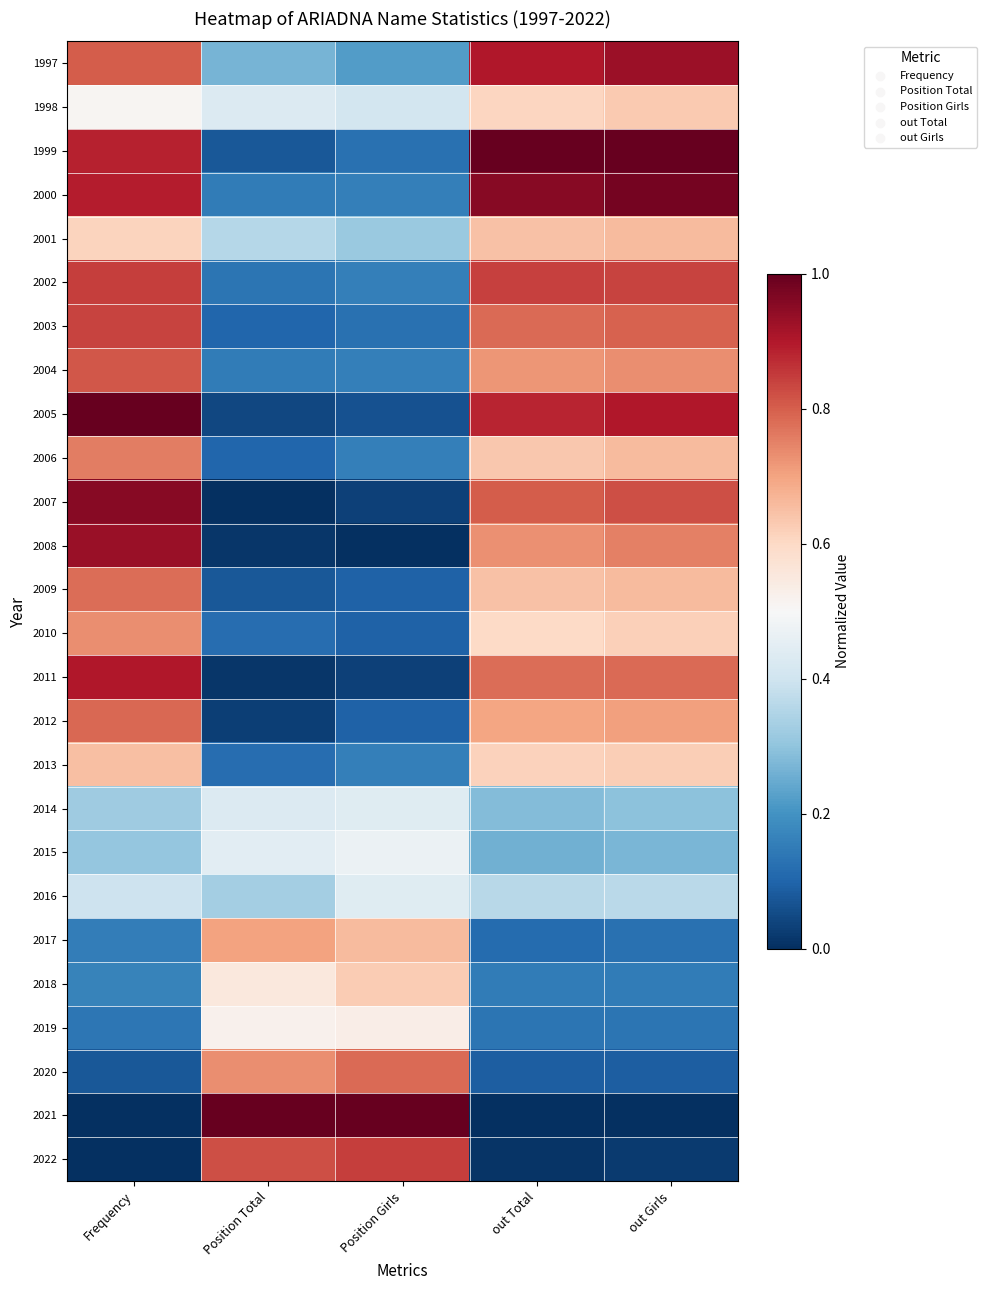

Reading left to right, transcribe all the data shown in this chart.

1997: Frequency=0.8	Position Total=0.3	Position Girls=0.2	out Total=0.9	out Girls=0.9
1998: Frequency=0.5	Position Total=0.4	Position Girls=0.4	out Total=0.6	out Girls=0.6
1999: Frequency=0.9	Position Total=0.1	Position Girls=0.1	out Total=1.0	out Girls=1.0
2000: Frequency=0.9	Position Total=0.1	Position Girls=0.2	out Total=1.0	out Girls=1.0
2001: Frequency=0.6	Position Total=0.4	Position Girls=0.3	out Total=0.6	out Girls=0.7
2002: Frequency=0.8	Position Total=0.1	Position Girls=0.2	out Total=0.8	out Girls=0.8
2003: Frequency=0.8	Position Total=0.1	Position Girls=0.1	out Total=0.8	out Girls=0.8
2004: Frequency=0.8	Position Total=0.1	Position Girls=0.2	out Total=0.7	out Girls=0.7
2005: Frequency=1.0	Position Total=0.0	Position Girls=0.1	out Total=0.9	out Girls=0.9
2006: Frequency=0.8	Position Total=0.1	Position Girls=0.2	out Total=0.6	out Girls=0.7
2007: Frequency=1.0	Position Total=0.0	Position Girls=0.0	out Total=0.8	out Girls=0.8
2008: Frequency=0.9	Position Total=0.0	Position Girls=0.0	out Total=0.7	out Girls=0.8
2009: Frequency=0.8	Position Total=0.1	Position Girls=0.1	out Total=0.6	out Girls=0.7
2010: Frequency=0.7	Position Total=0.1	Position Girls=0.1	out Total=0.6	out Girls=0.6
2011: Frequency=0.9	Position Total=0.0	Position Girls=0.0	out Total=0.8	out Girls=0.8
2012: Frequency=0.8	Position Total=0.0	Position Girls=0.1	out Total=0.7	out Girls=0.7
2013: Frequency=0.6	Position Total=0.1	Position Girls=0.2	out Total=0.6	out Girls=0.6
2014: Frequency=0.3	Position Total=0.4	Position Girls=0.4	out Total=0.3	out Girls=0.3
2015: Frequency=0.3	Position Total=0.4	Position Girls=0.5	out Total=0.3	out Girls=0.3
2016: Frequency=0.4	Position Total=0.3	Position Girls=0.4	out Total=0.4	out Girls=0.4
2017: Frequency=0.2	Position Total=0.7	Position Girls=0.7	out Total=0.1	out Girls=0.1
2018: Frequency=0.2	Position Total=0.6	Position Girls=0.6	out Total=0.2	out Girls=0.1
2019: Frequency=0.1	Position Total=0.5	Position Girls=0.5	out Total=0.1	out Girls=0.1
2020: Frequency=0.1	Position Total=0.7	Position Girls=0.8	out Total=0.1	out Girls=0.1
2021: Frequency=0.0	Position Total=1.0	Position Girls=1.0	out Total=0.0	out Girls=0.0
2022: Frequency=0.0	Position Total=0.8	Position Girls=0.8	out Total=0.0	out Girls=0.0